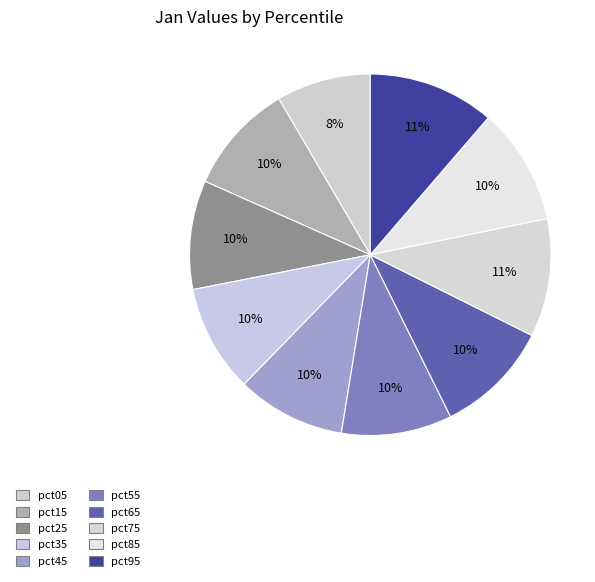

Count the number of slices in the pie.

10